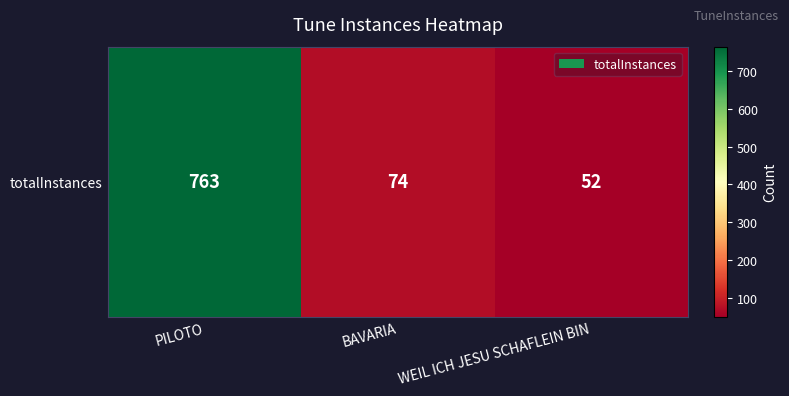

At which label is the value closest to 407?

BAVARIA